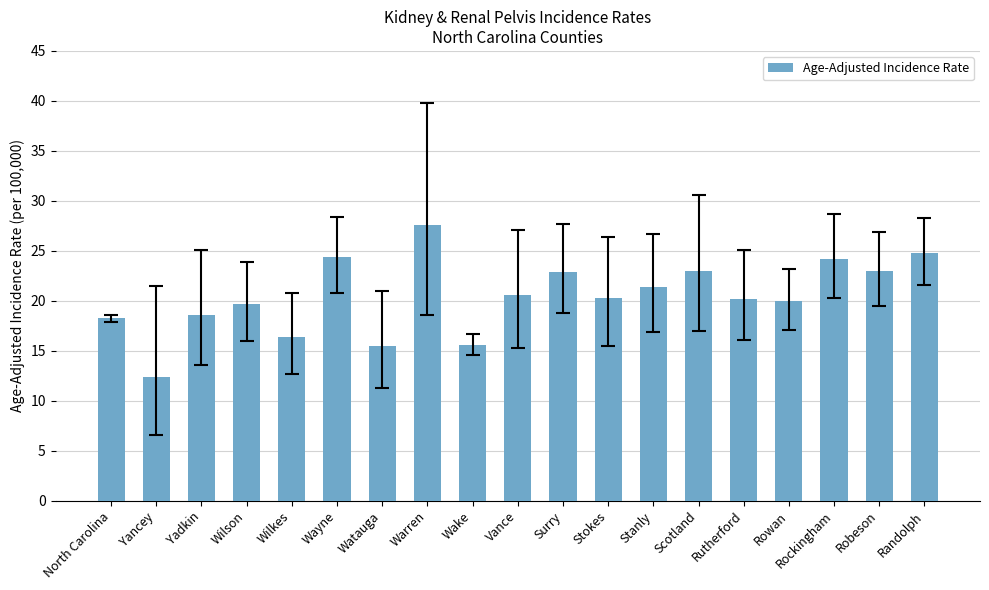

What is the difference between the values at Yadkin and Randolph?

6.2